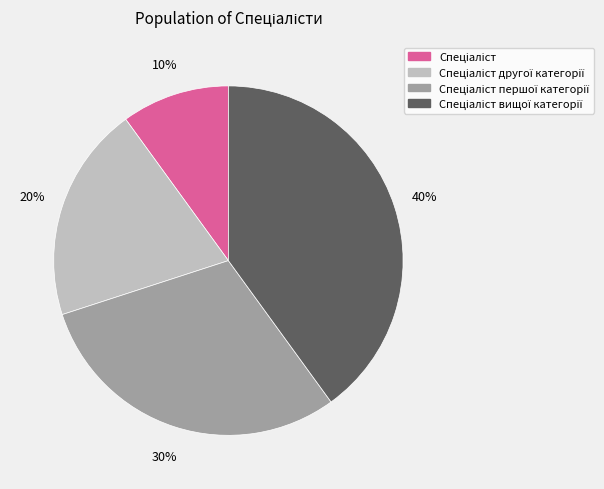

To the nearest percent, what is the difference between the largest and smallest slice percentages?

30%